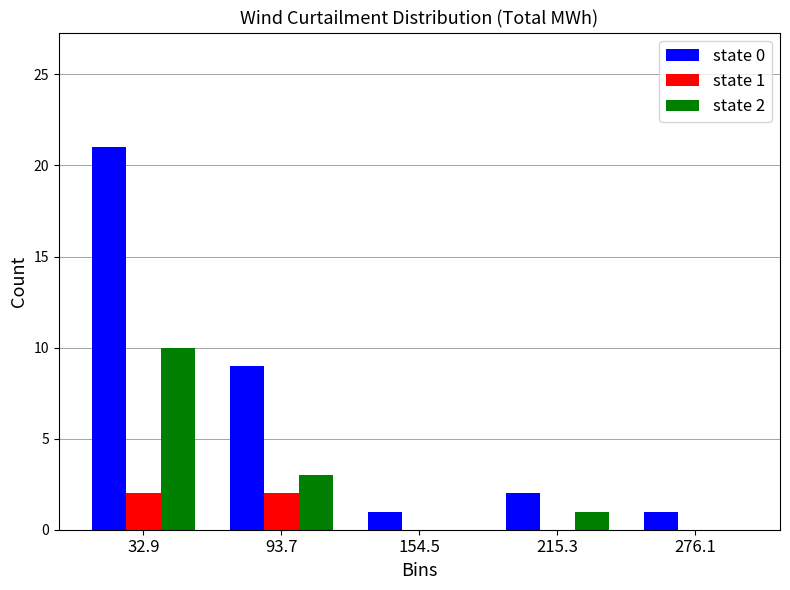

Reading right to left, extract all data points from this chart.

state 0: 276.1=1	215.3=2	154.5=1	93.7=9	32.9=21
state 1: 276.1=0	215.3=0	154.5=0	93.7=2	32.9=2
state 2: 276.1=0	215.3=1	154.5=0	93.7=3	32.9=10